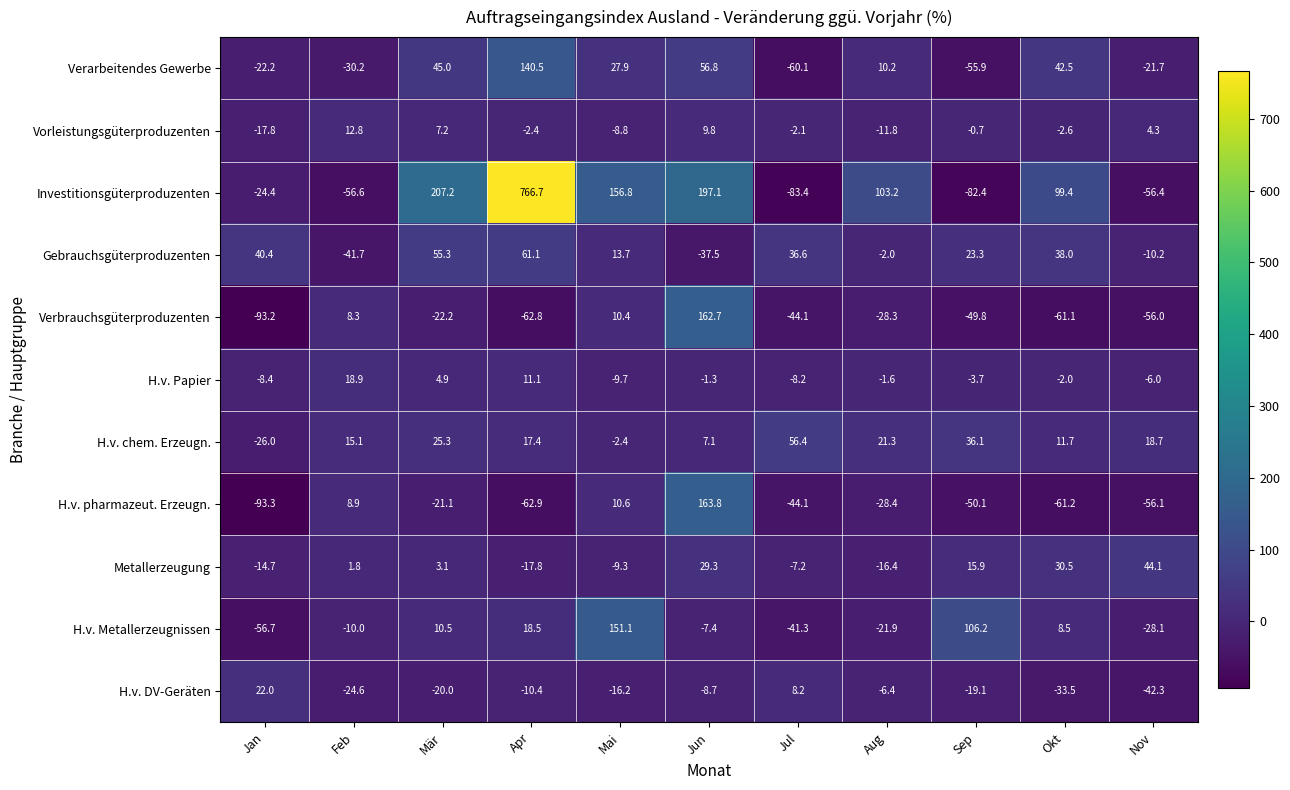

What is the average value of the Vorleistungsgüterproduzenten series?

-1.1